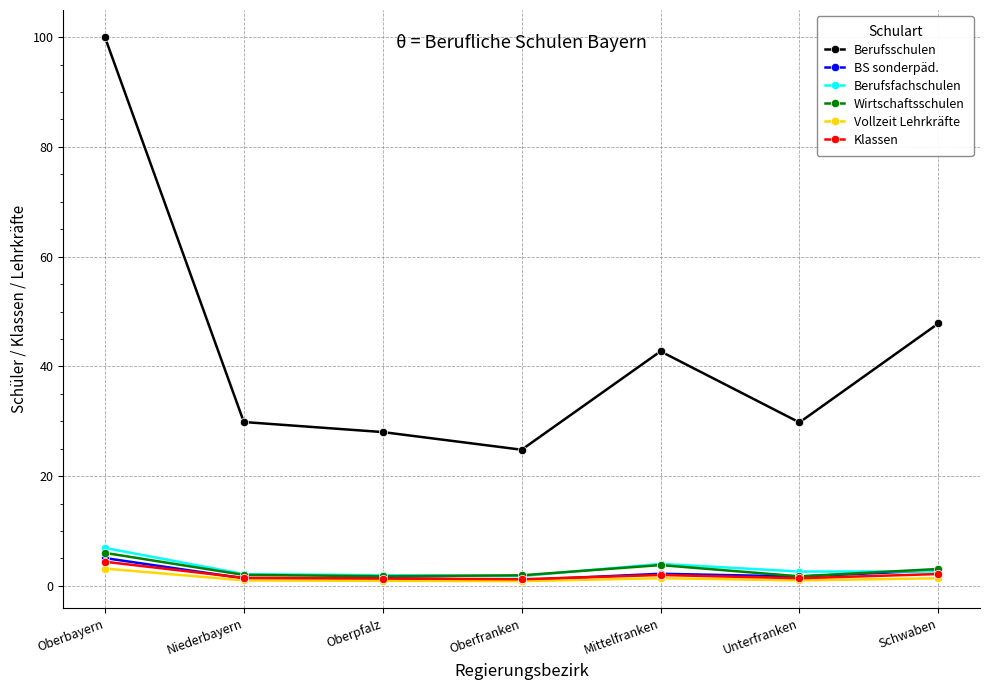

What is the lowest value of the Vollzeit Lehrkräfte series?

0.8